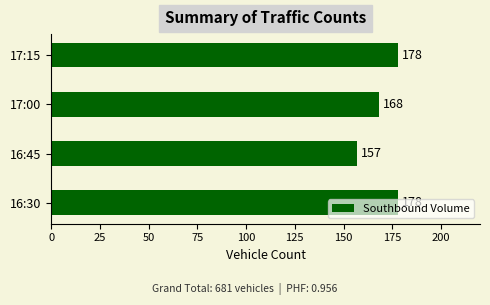

How many data points does each series have?

4